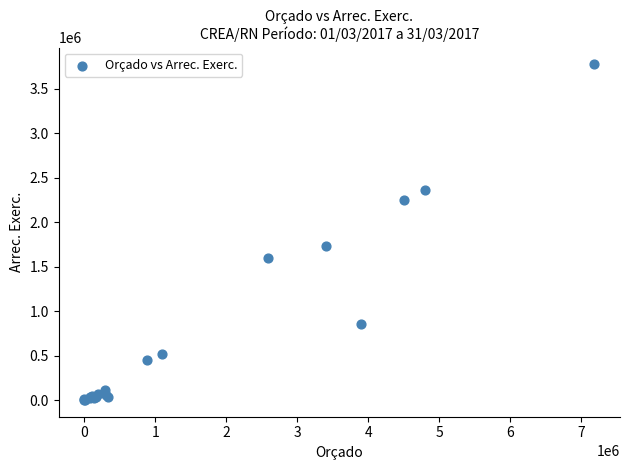

What Y value in the scatter plot is closest to 1886405?

1731270.1